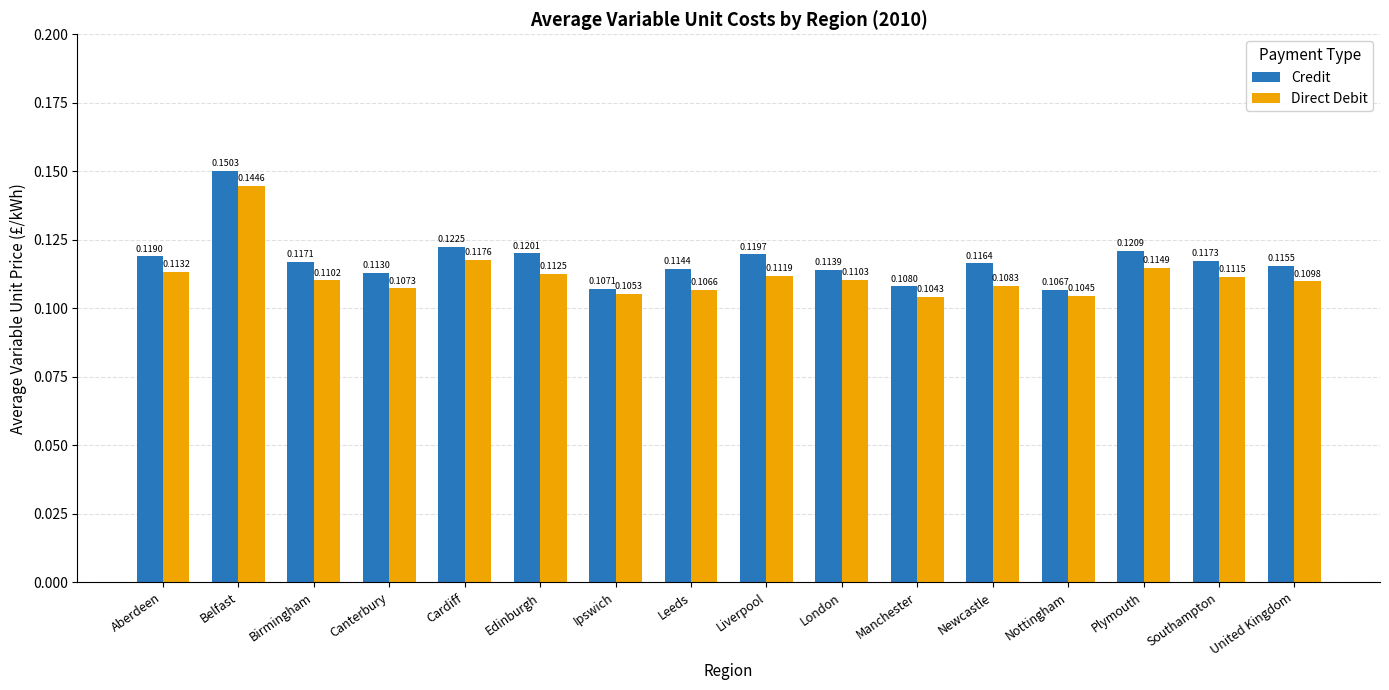

Where is Direct Debit nearest to the value 0?

Manchester